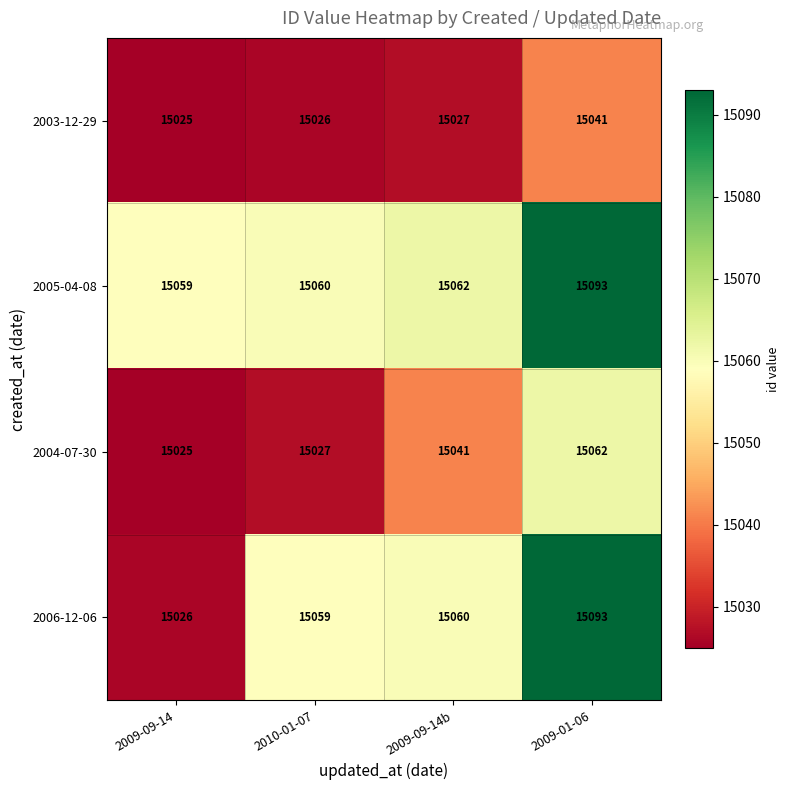

Reading left to right, extract all data points from this chart.

2003-12-29: 2009-09-14=15025	2010-01-07=15026	2009-09-14b=15027	2009-01-06=15041
2005-04-08: 2009-09-14=15059	2010-01-07=15060	2009-09-14b=15062	2009-01-06=15093
2004-07-30: 2009-09-14=15025	2010-01-07=15027	2009-09-14b=15041	2009-01-06=15062
2006-12-06: 2009-09-14=15026	2010-01-07=15059	2009-09-14b=15060	2009-01-06=15093